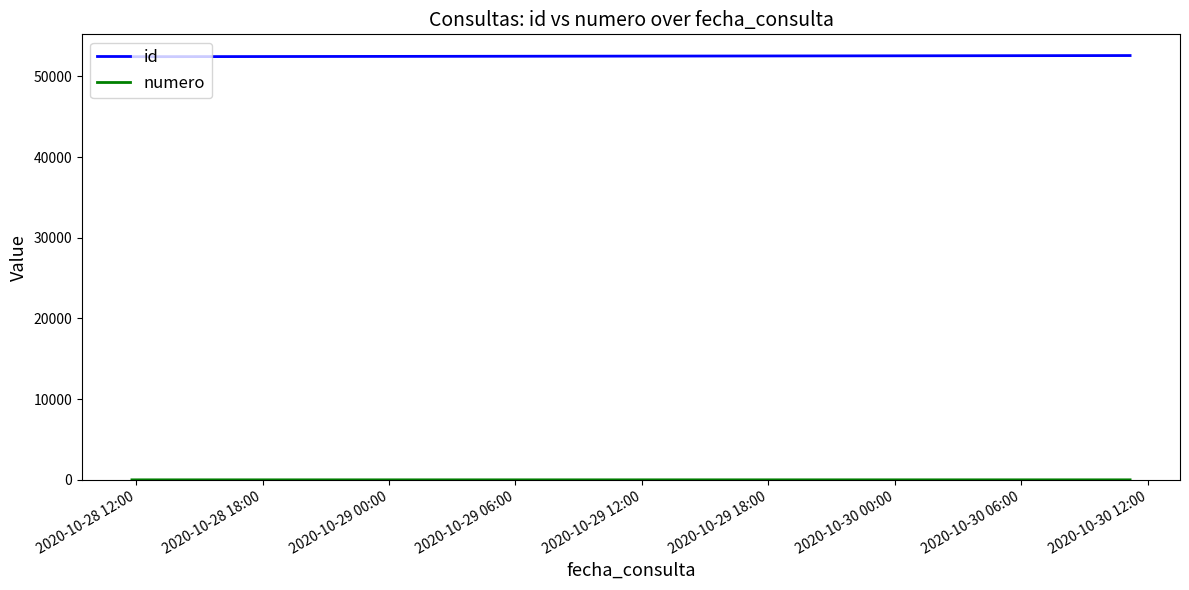

What is the highest value of the id series?

52594